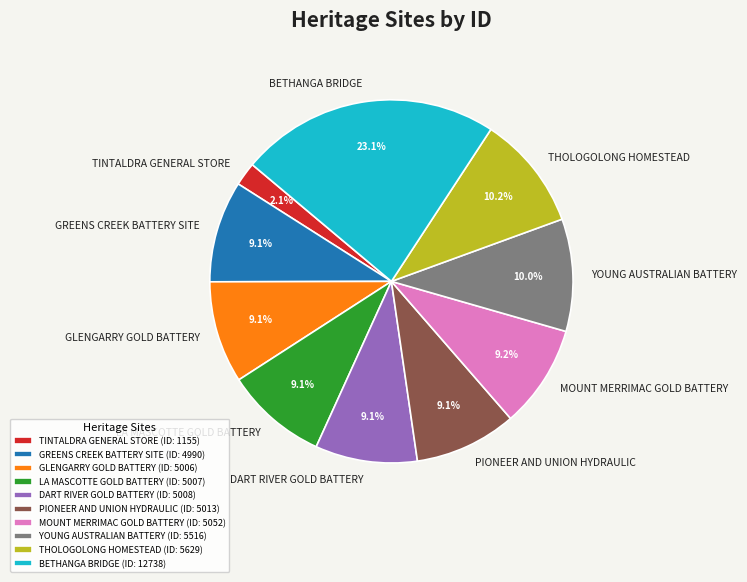

The DART RIVER GOLD BATTERY slice represents 9% of the pie. True or false?

True